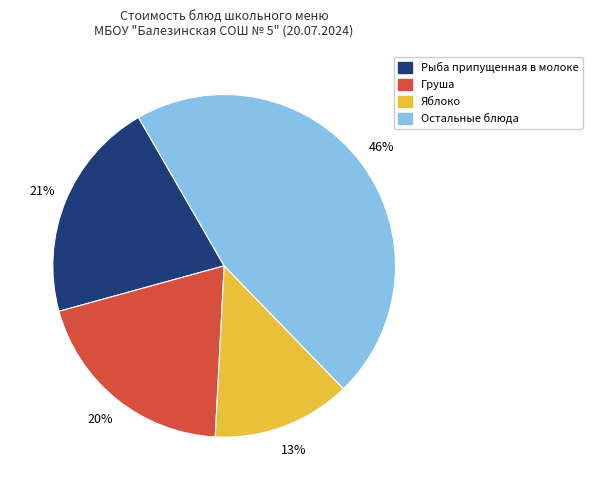

Does any single category account for the majority?

No